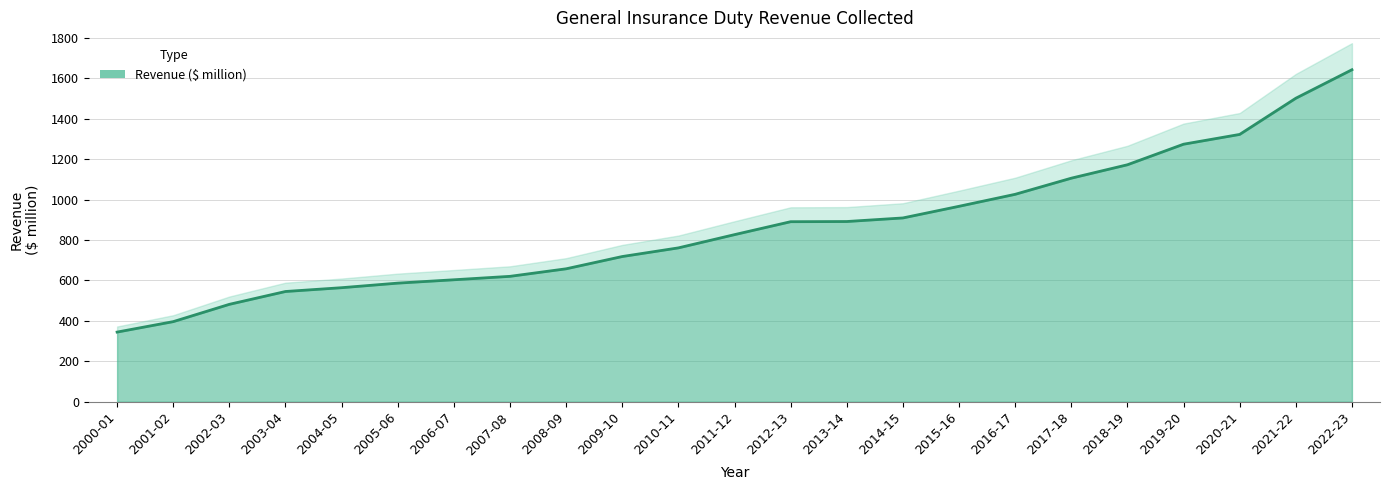

What is the smallest value displayed?

344.5